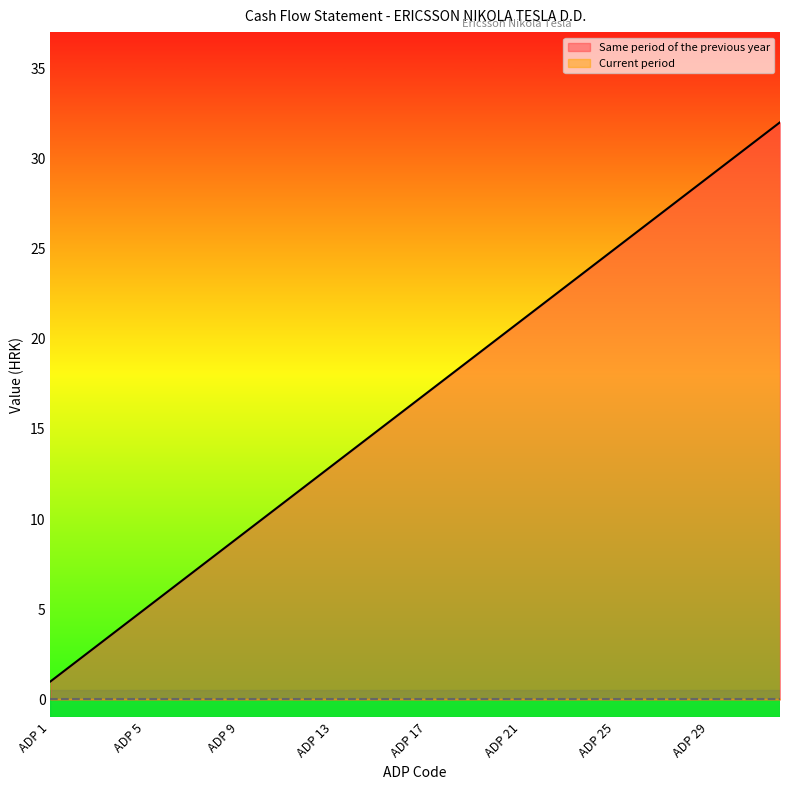

Is it true that the value at ADP 32 is 11?

False